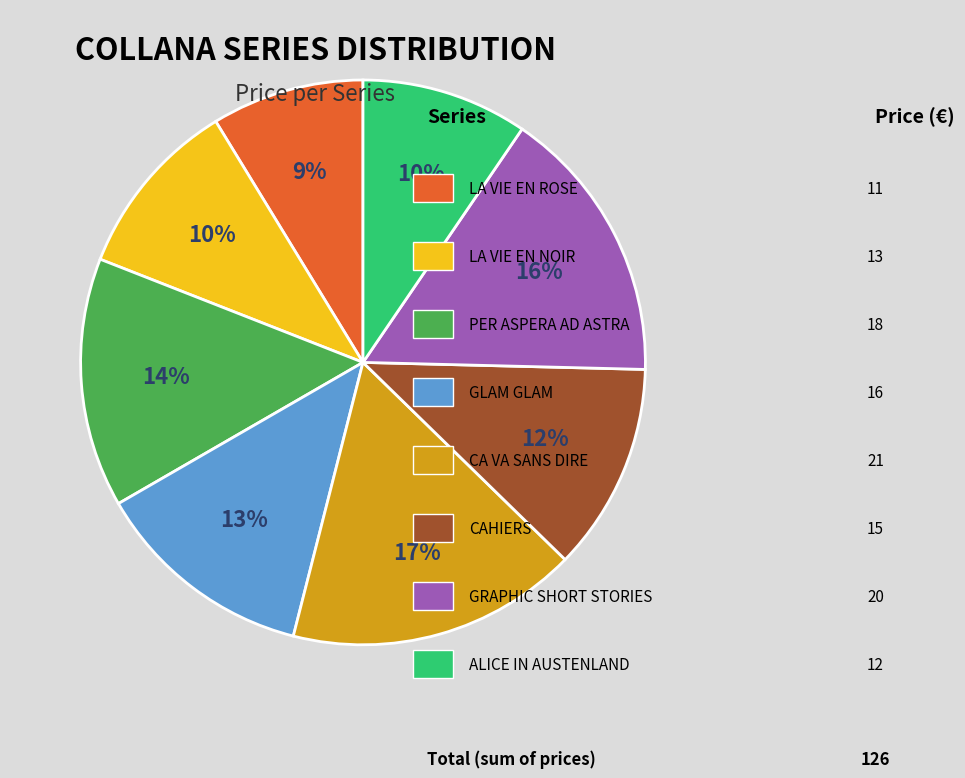

To the nearest percent, what is the difference between the largest and smallest slice percentages?

8%